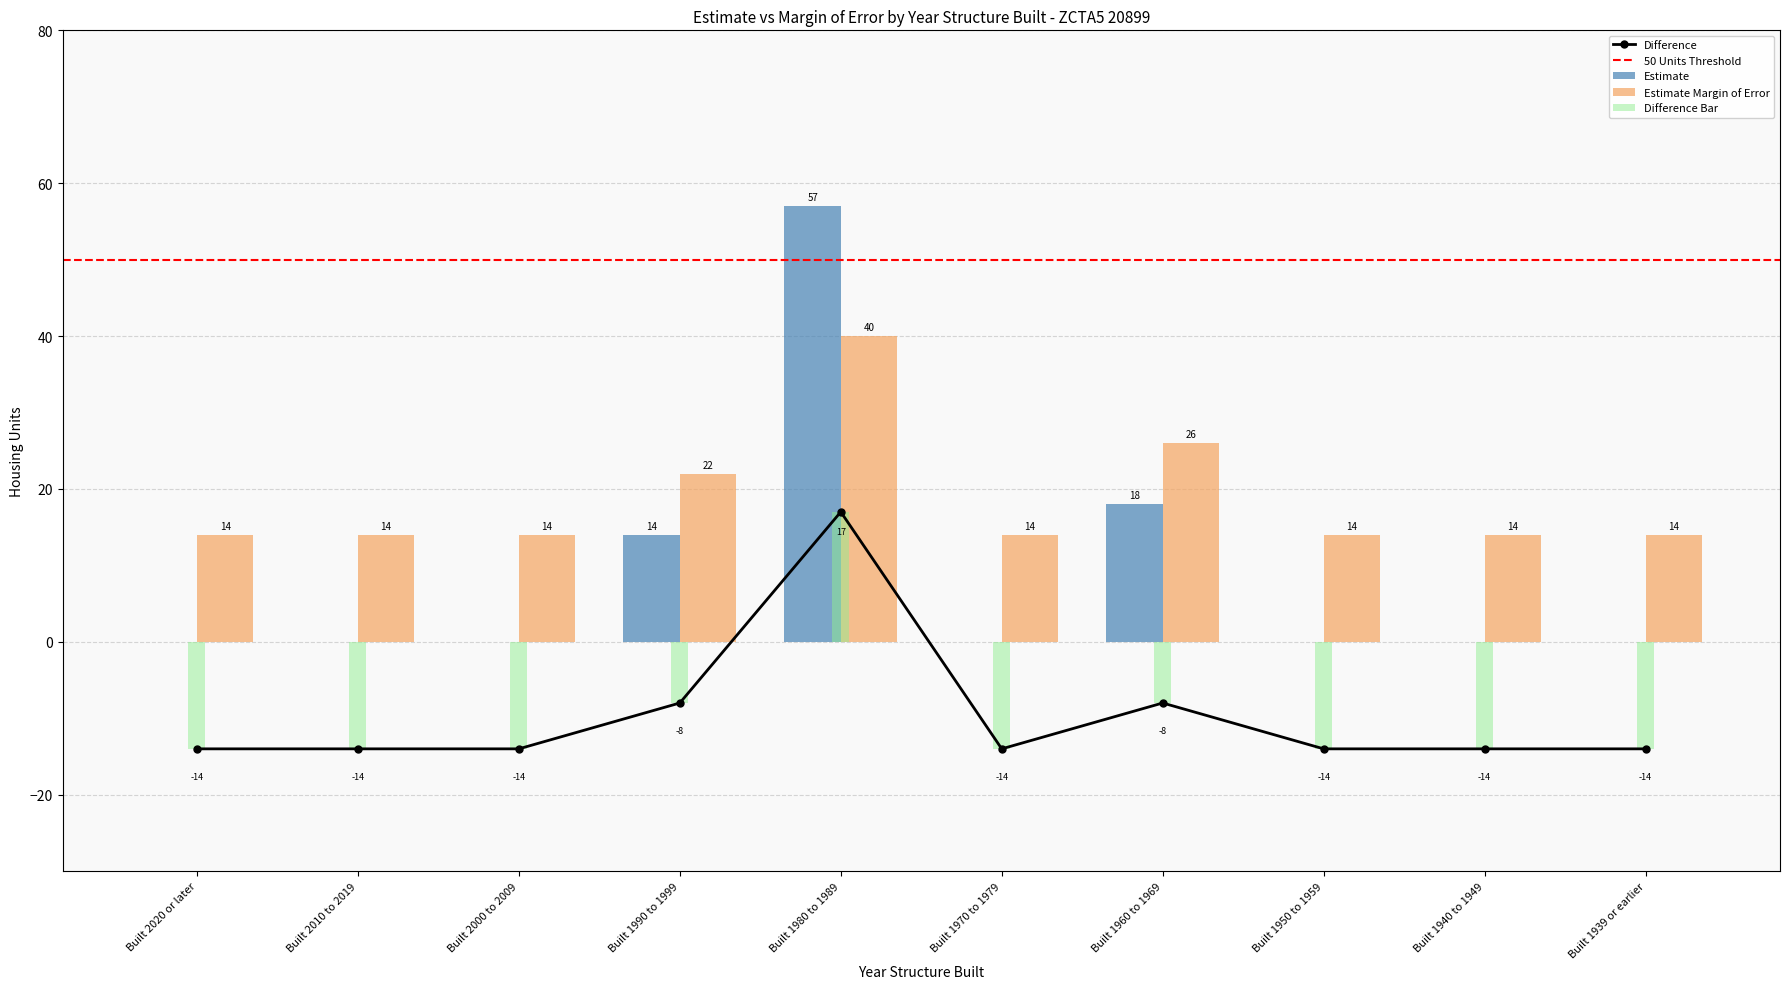

What is the minimum value for Estimate Margin of Error?

14